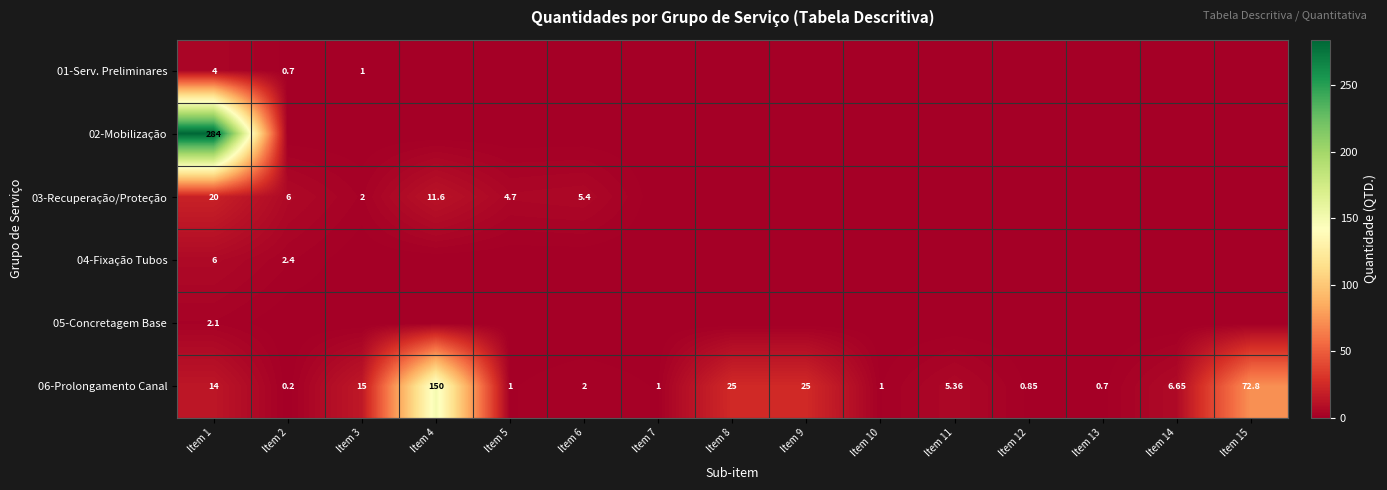

Which series has the widest spread of values?

02-Mobilização